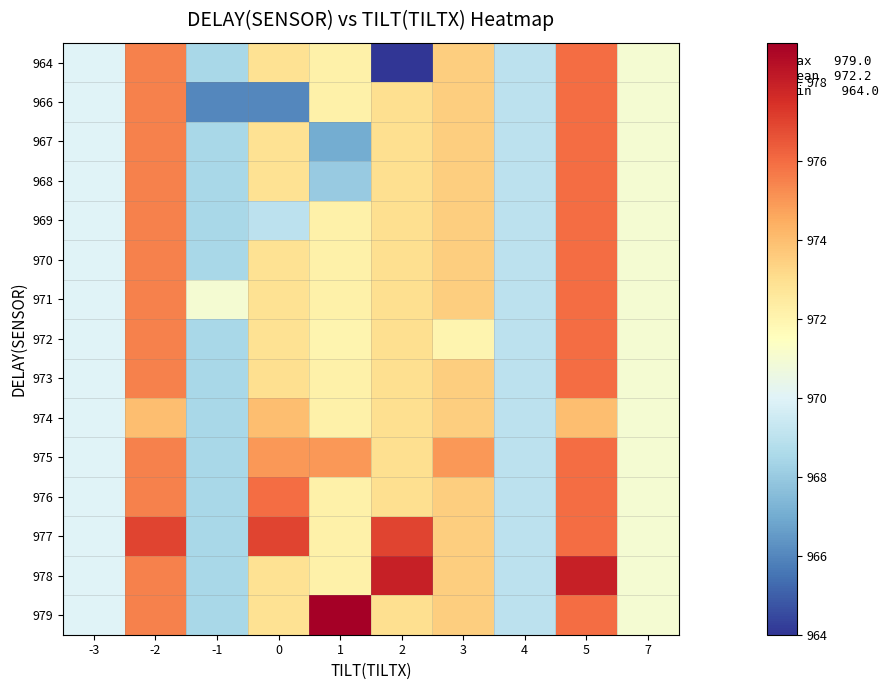

Reading left to right, what are all the values shown in this chart?

964: -3=970.0	-2=975.5	-1=968.5	0=972.9	1=972.2	2=964.0	3=973.5	4=969.0	5=976.0	7=971.0
966: -3=970.0	-2=975.5	-1=966.0	0=966.0	1=972.2	2=973.0	3=973.5	4=969.0	5=976.0	7=971.0
967: -3=970.0	-2=975.5	-1=968.5	0=972.9	1=967.0	2=973.0	3=973.5	4=969.0	5=976.0	7=971.0
968: -3=970.0	-2=975.5	-1=968.5	0=972.9	1=968.0	2=973.0	3=973.5	4=969.0	5=976.0	7=971.0
969: -3=970.0	-2=975.5	-1=968.5	0=969.0	1=972.2	2=973.0	3=973.5	4=969.0	5=976.0	7=971.0
970: -3=970.0	-2=975.5	-1=968.5	0=972.9	1=972.2	2=973.0	3=973.5	4=969.0	5=976.0	7=971.0
971: -3=970.0	-2=975.5	-1=971.0	0=972.9	1=972.2	2=973.0	3=973.5	4=969.0	5=976.0	7=971.0
972: -3=970.0	-2=975.5	-1=968.5	0=972.9	1=972.0	2=973.0	3=972.0	4=969.0	5=976.0	7=971.0
973: -3=970.0	-2=975.5	-1=968.5	0=973.0	1=972.2	2=973.0	3=973.5	4=969.0	5=976.0	7=971.0
974: -3=970.0	-2=974.0	-1=968.5	0=974.0	1=972.2	2=973.0	3=973.5	4=969.0	5=974.0	7=971.0
975: -3=970.0	-2=975.5	-1=968.5	0=975.0	1=975.0	2=973.0	3=975.0	4=969.0	5=976.0	7=971.0
976: -3=970.0	-2=975.5	-1=968.5	0=976.0	1=972.2	2=973.0	3=973.5	4=969.0	5=976.0	7=971.0
977: -3=970.0	-2=977.0	-1=968.5	0=977.0	1=972.2	2=977.0	3=973.5	4=969.0	5=976.0	7=971.0
978: -3=970.0	-2=975.5	-1=968.5	0=972.9	1=972.2	2=978.0	3=973.5	4=969.0	5=978.0	7=971.0
979: -3=970.0	-2=975.5	-1=968.5	0=972.9	1=979.0	2=973.0	3=973.5	4=969.0	5=976.0	7=971.0